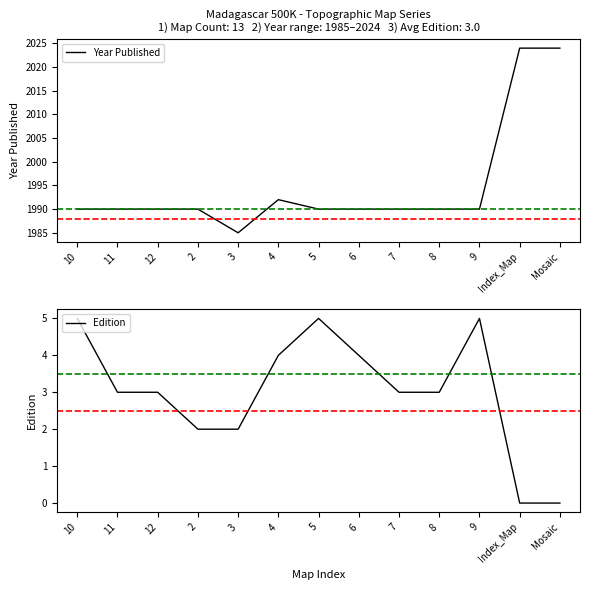

What is the sum of all Year Published values?

25935